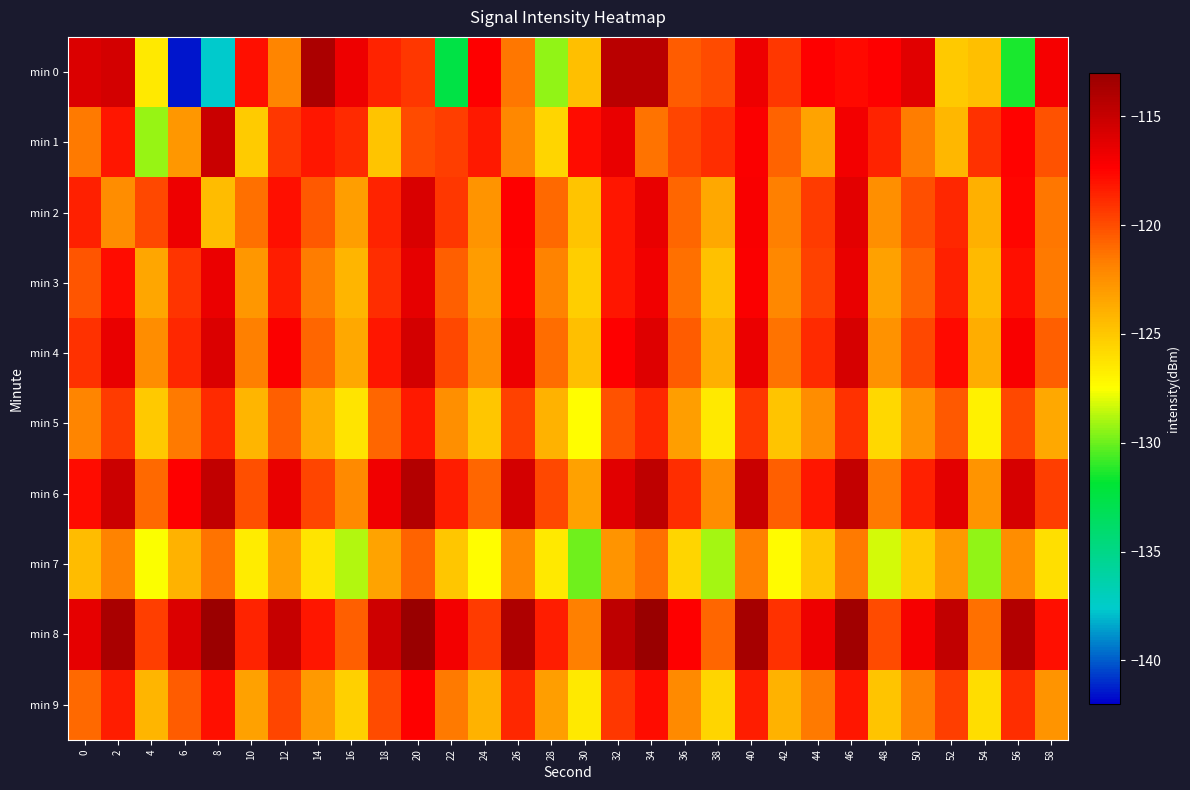

What is the total value across all series at 0?

-1196.9